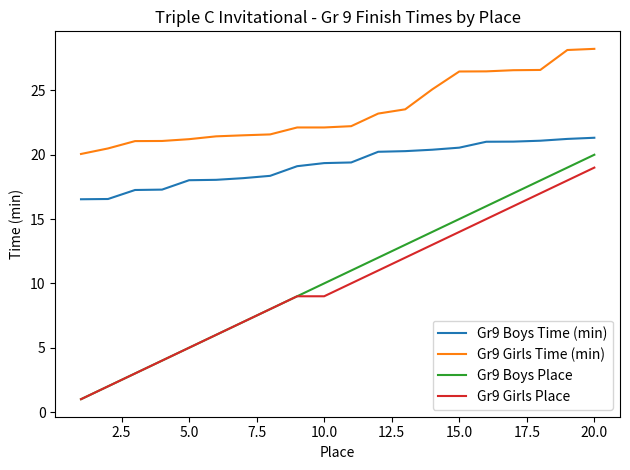

What is the minimum value shown in the chart?

1.0